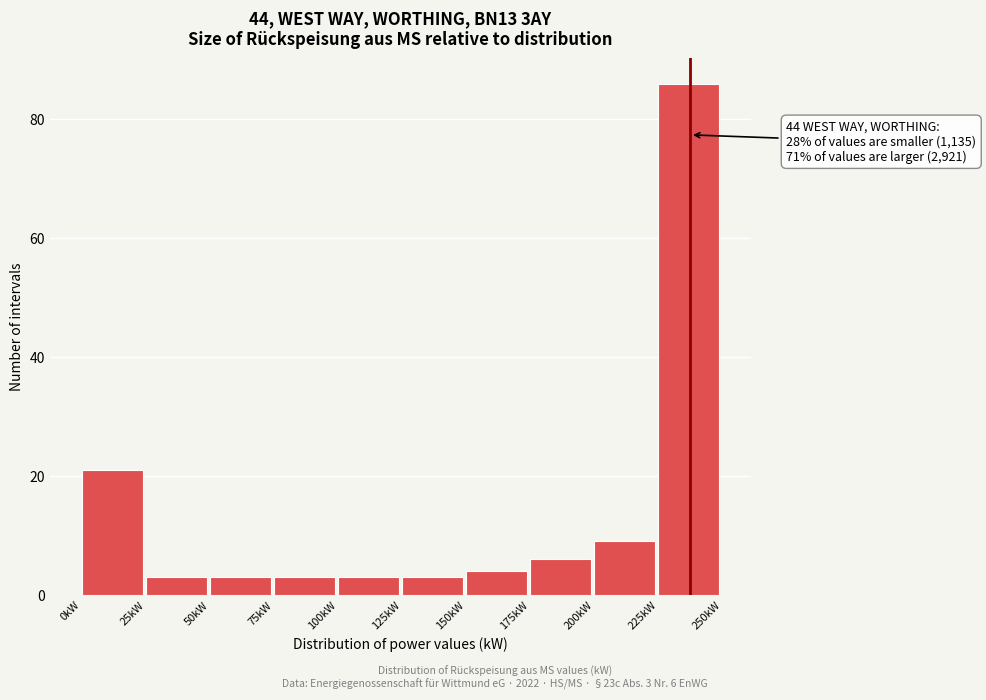

Over which range of the x-axis is the bar tallest?

225 to 250